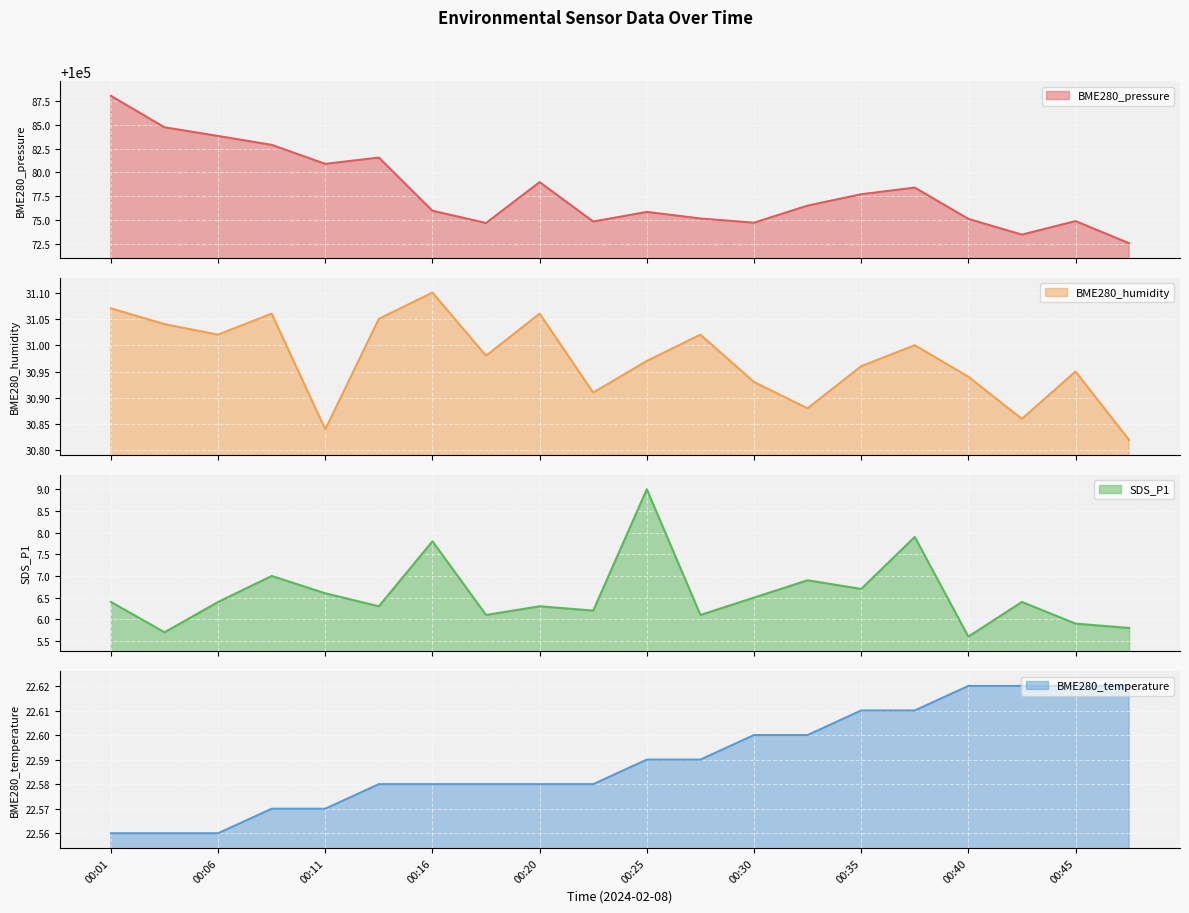

Which series has the widest spread of values?

BME280_pressure